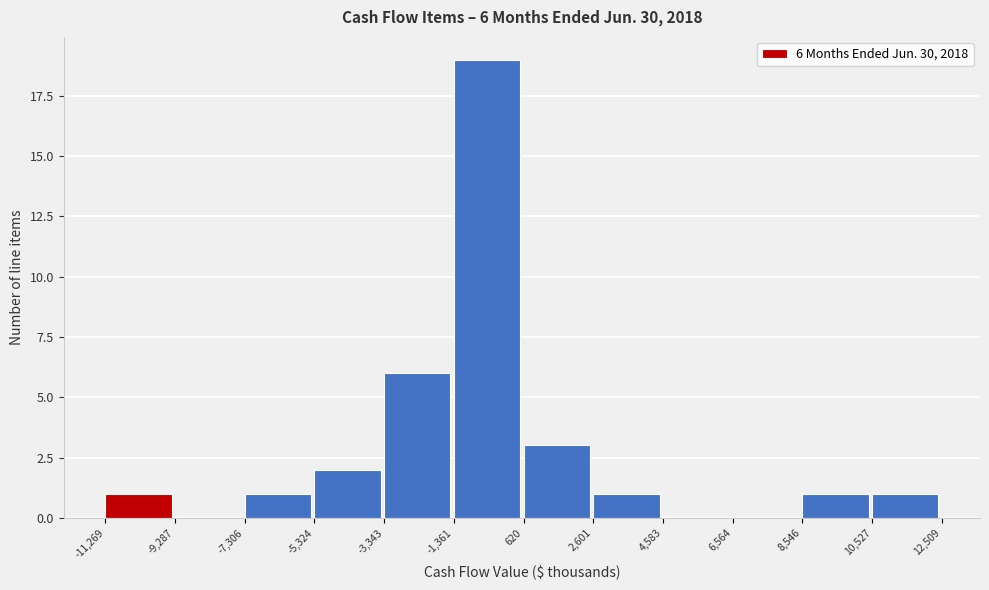

Over which range of the x-axis is the bar tallest?

-1,361 to 620